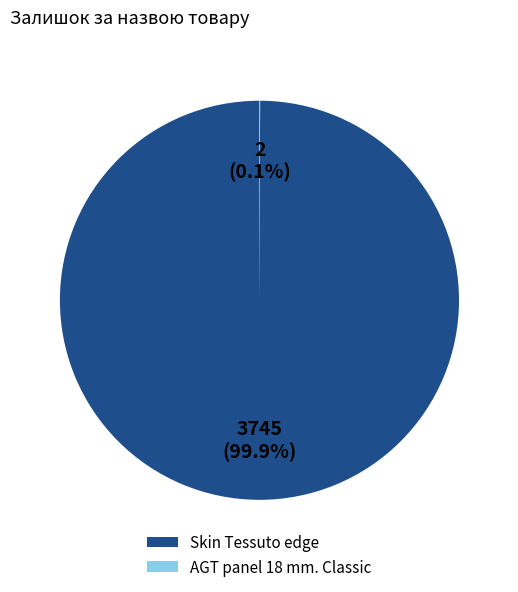

Which category has the biggest portion of the pie?

Skin Tessuto edge